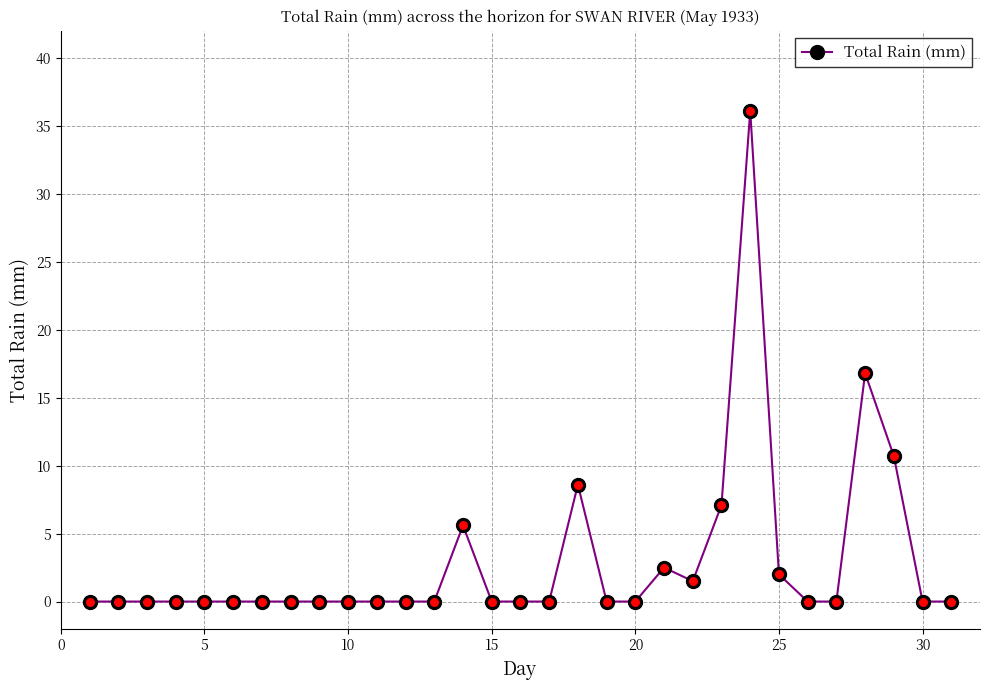

What is the maximum value shown in the chart?

36.1